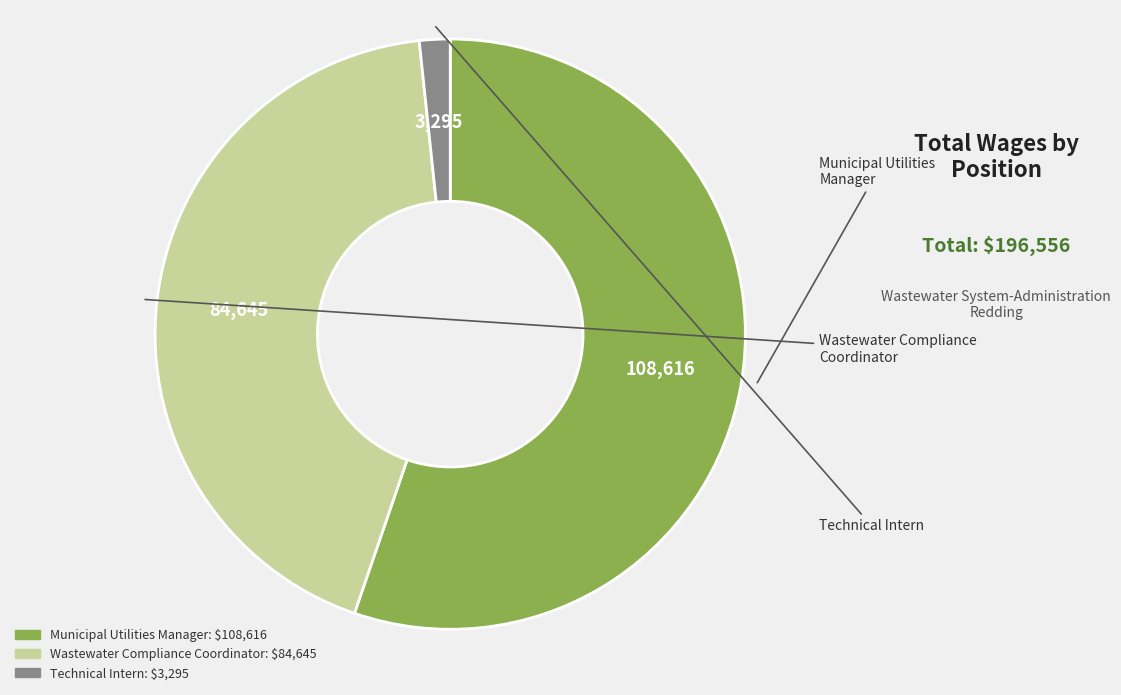

What is the ratio of the value at Wastewater Compliance Coordinator to the value at Municipal Utilities Manager?

0.8